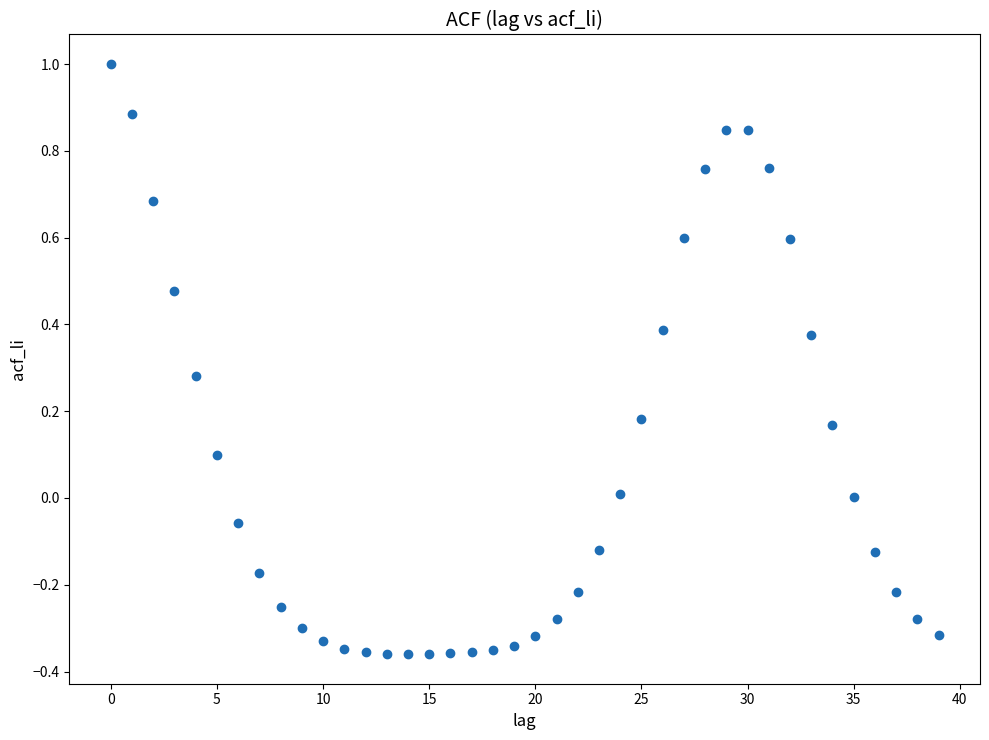

What is the range of Y values (max minus min)?

1.4